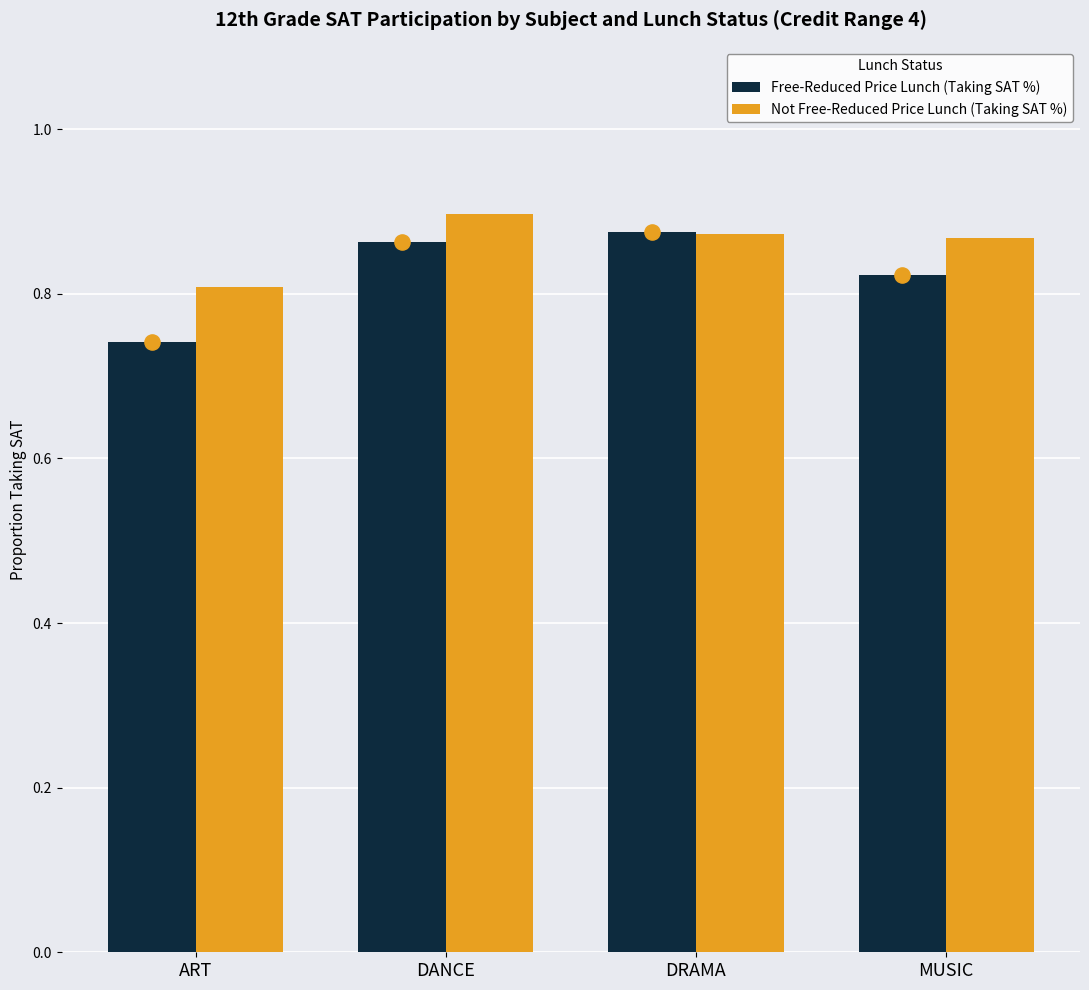

Which series reaches the minimum Y coordinate?

Free-Reduced Price Lunch (Taking SAT %)